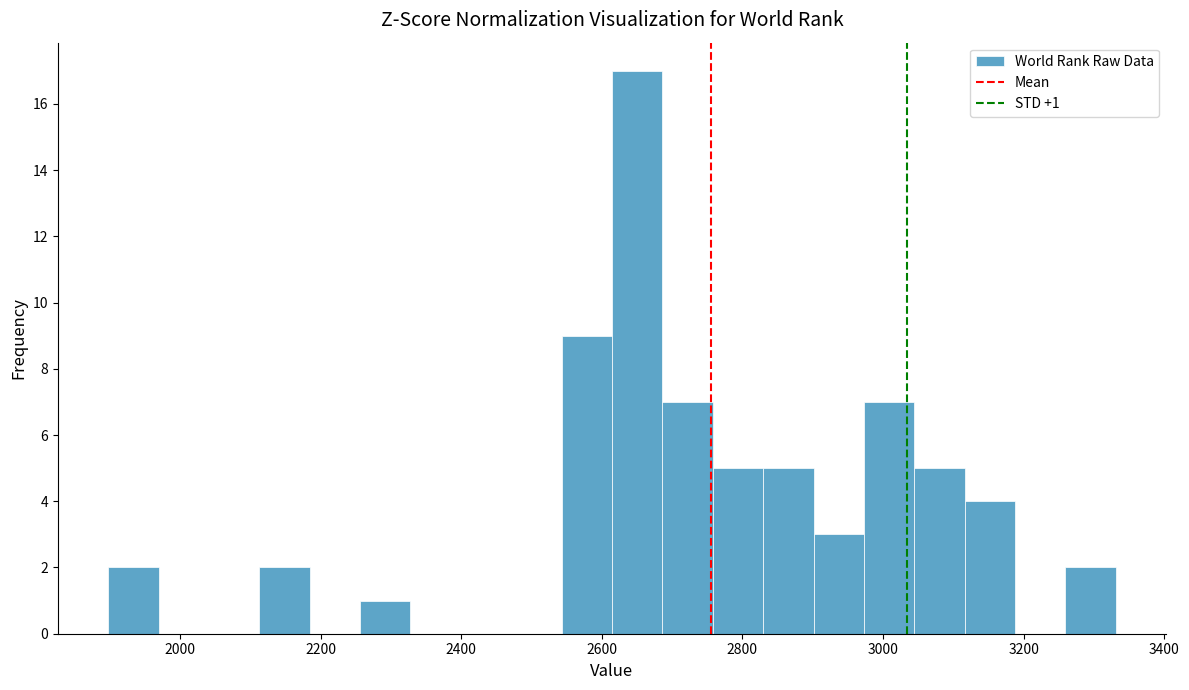

Around what value on the x-axis is the tallest bar? Give the approximate position of its centre, as read against the axis.

2660